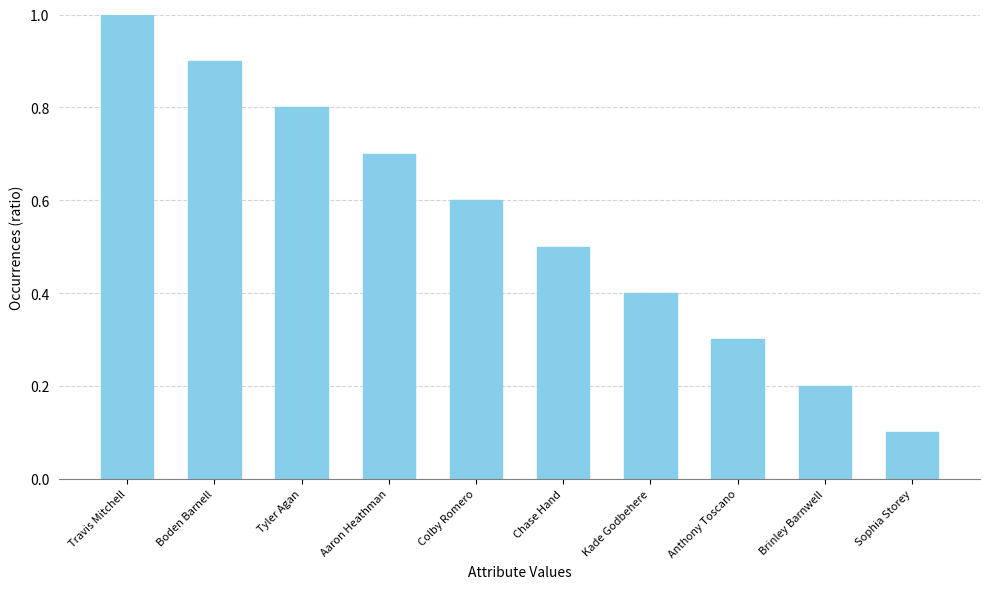

Does the chart contain stacked bars?

No